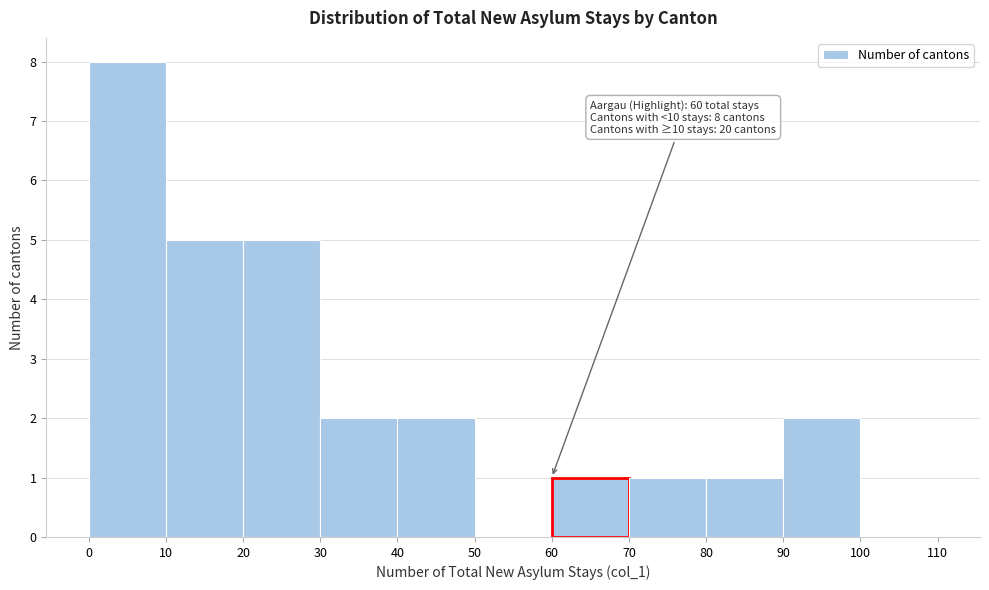

Which range on the x-axis has the tallest bar?

0 to 10